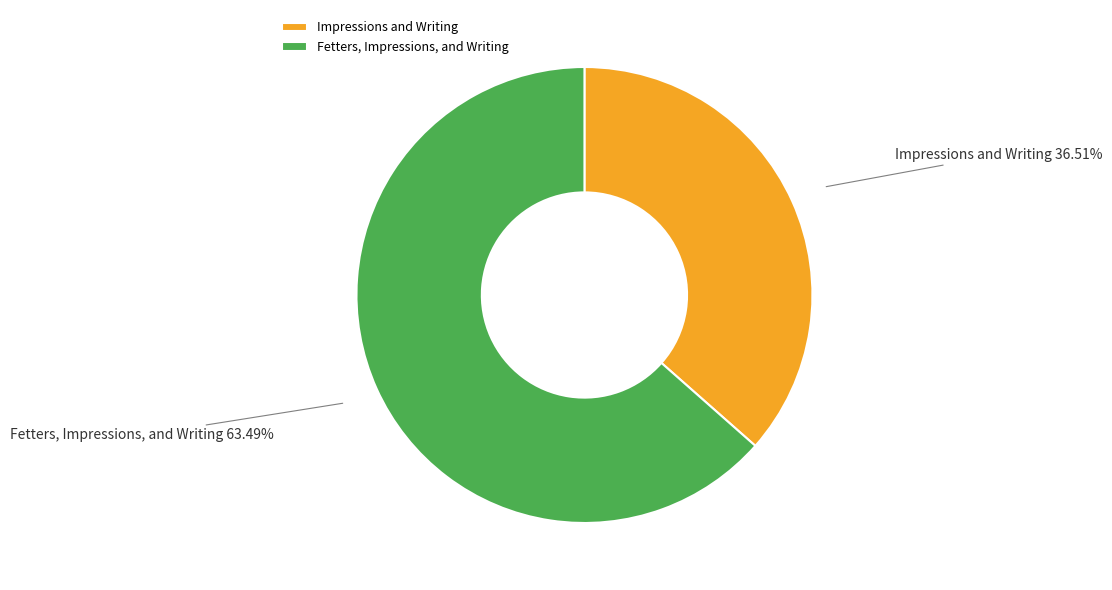

What portion of the pie excludes Impressions and Writing?

63.5%